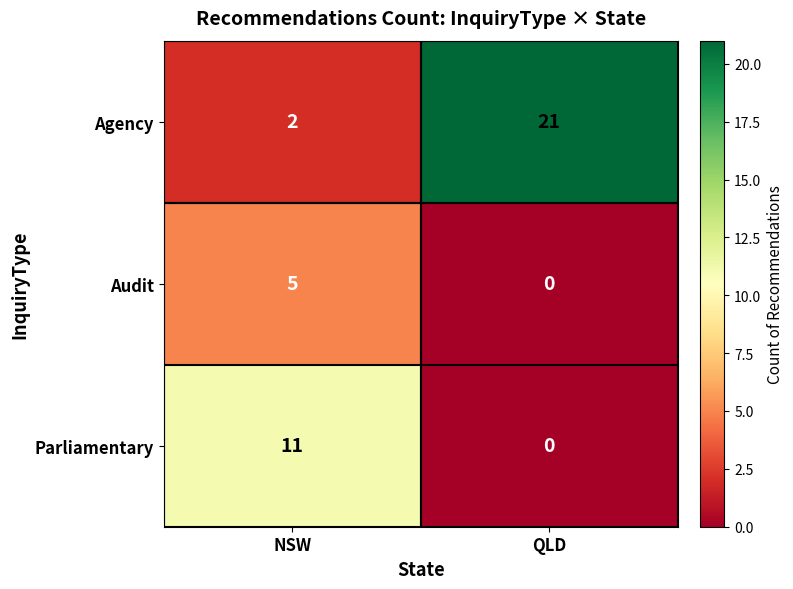

List the series in order of their peak value, lowest first.

Audit, Parliamentary, Agency